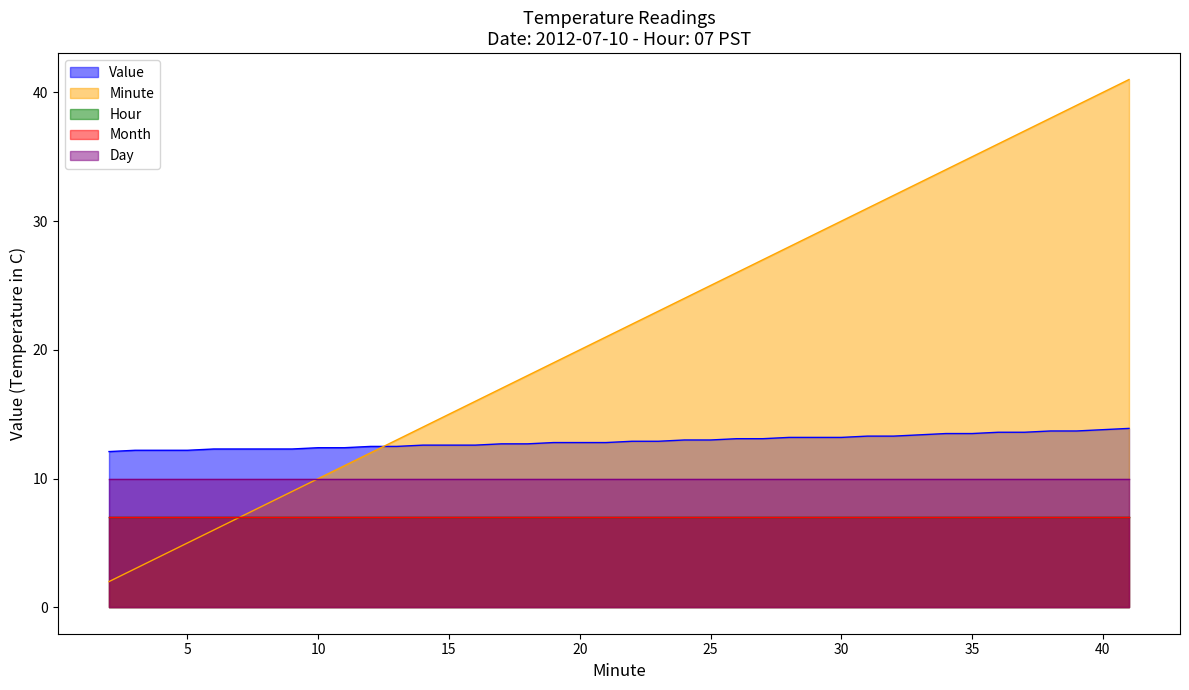

How many data points does each series have?

40